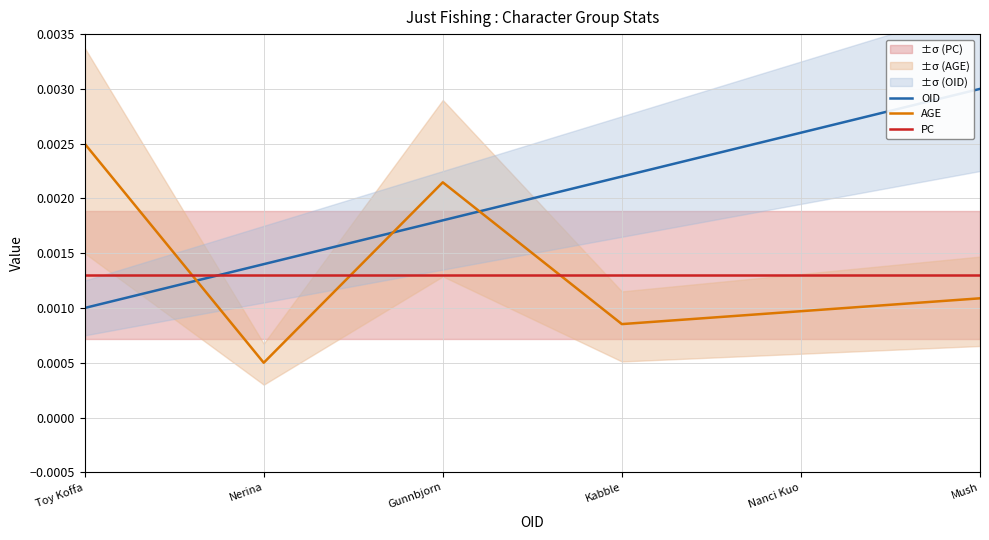

How many intersections are there between AGE and PC?

3